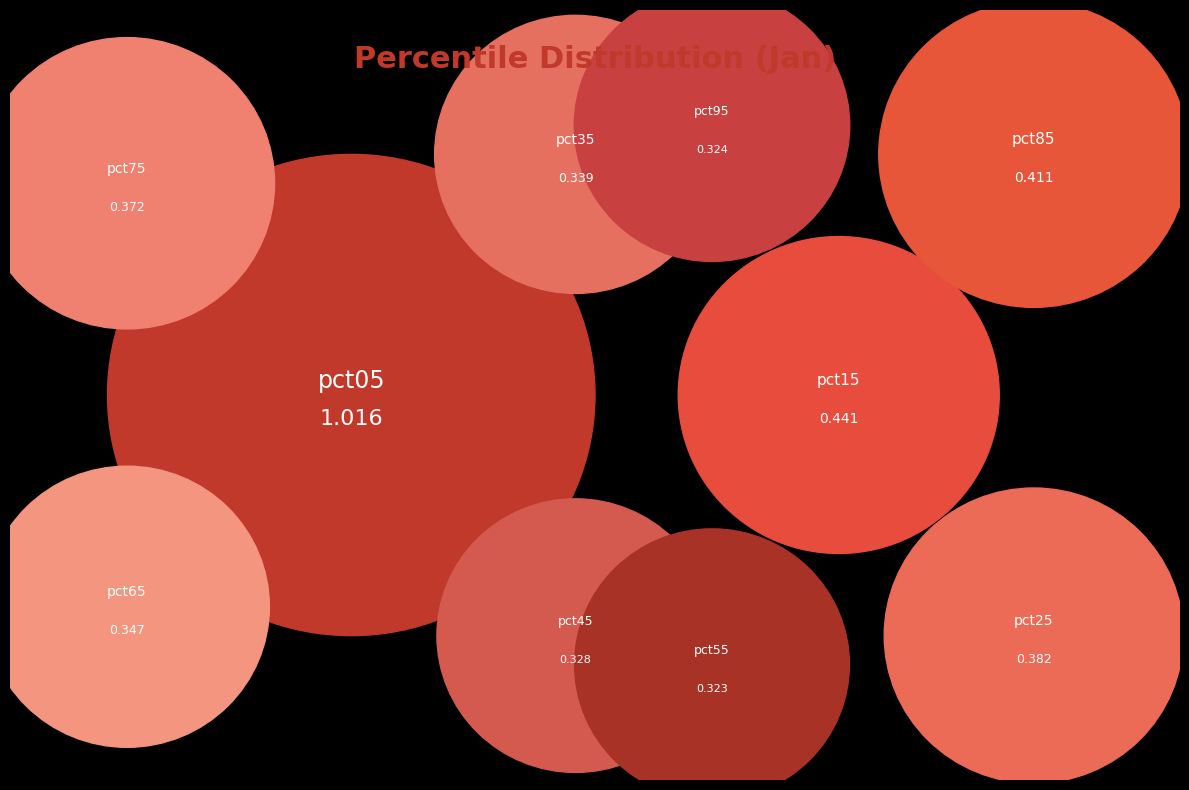

Combined, what portion of the pie is pct35 and pct95?

15.5%